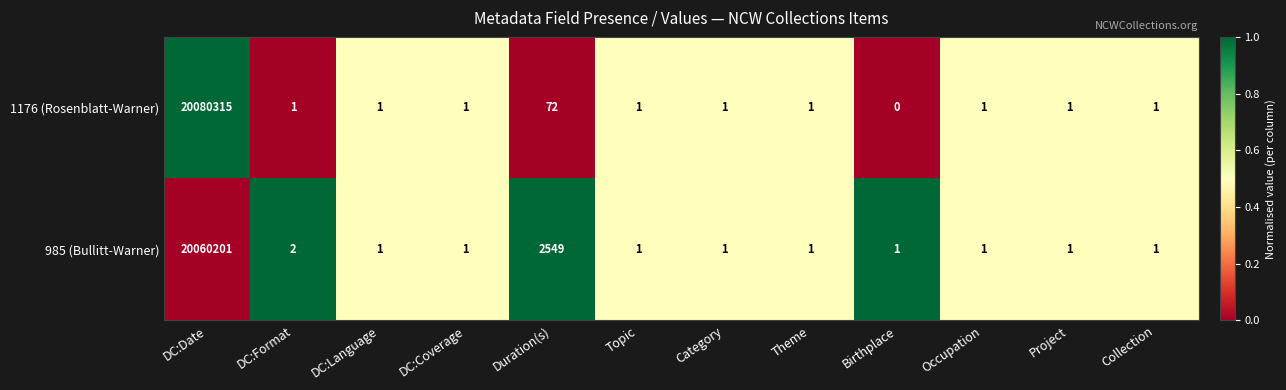

Reading left to right, list all the values displayed in this chart.

1176 (Rosenblatt-Warner): DC:Date=20080315	DC:Format=1	DC:Language=1	DC:Coverage=1	Duration(s)=72	Topic=1	Category=1	Theme=1	Birthplace=0	Occupation=1	Project=1	Collection=1
985 (Bullitt-Warner): DC:Date=20060201	DC:Format=2	DC:Language=1	DC:Coverage=1	Duration(s)=2549	Topic=1	Category=1	Theme=1	Birthplace=1	Occupation=1	Project=1	Collection=1